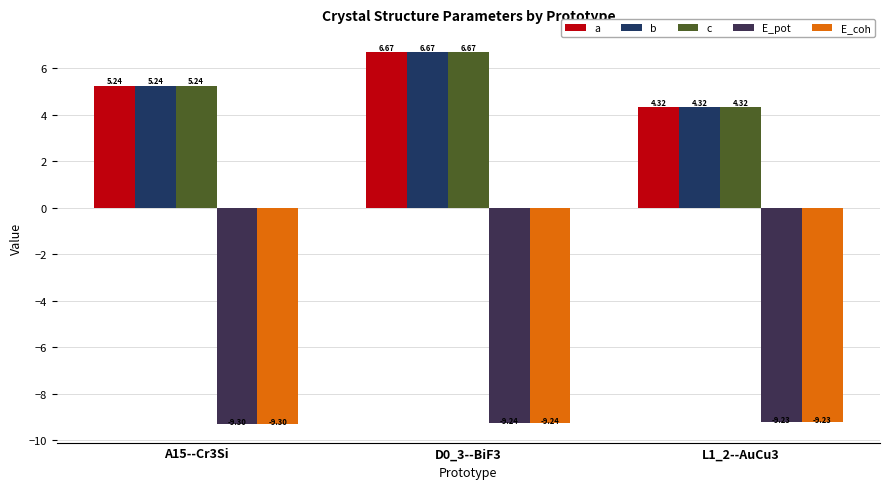

At which label does b reach its minimum?

L1_2--AuCu3